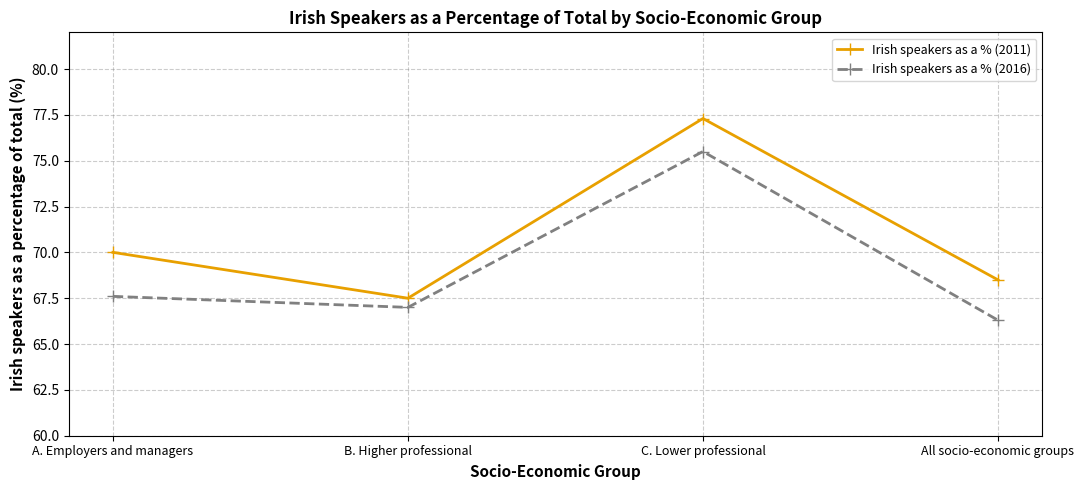

At which label is Irish speakers as a % (2016) closest to 70?

A. Employers and managers